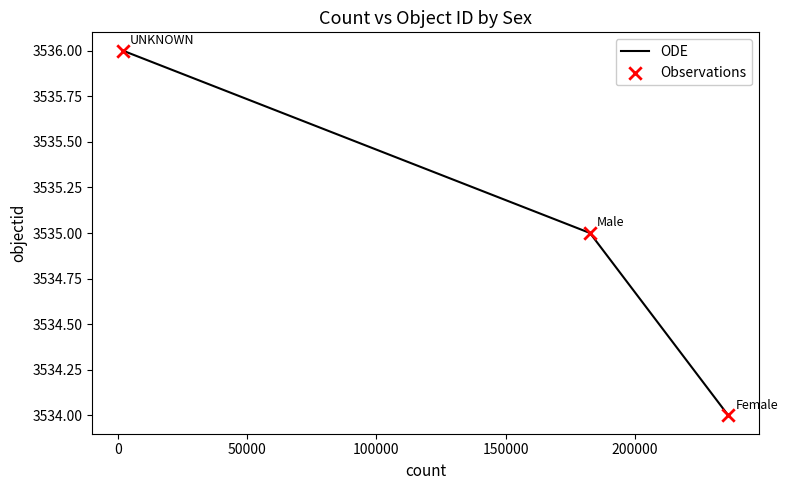

Which series contains the highest Y value?

ODE